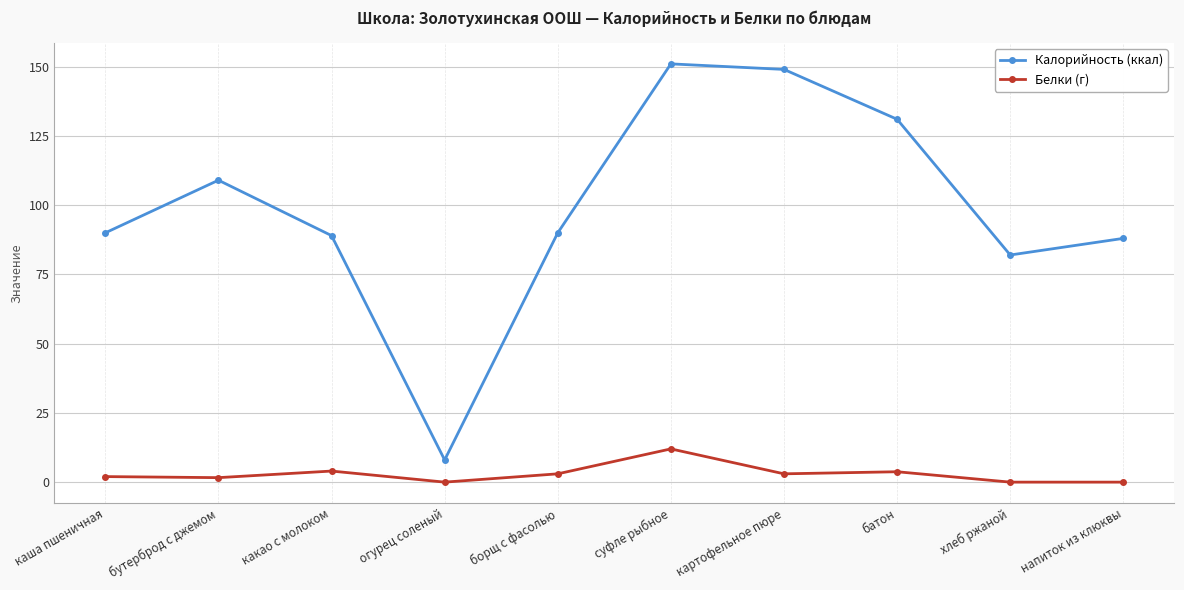

How many interior local valleys does the Калорийность (ккал) series have?

2